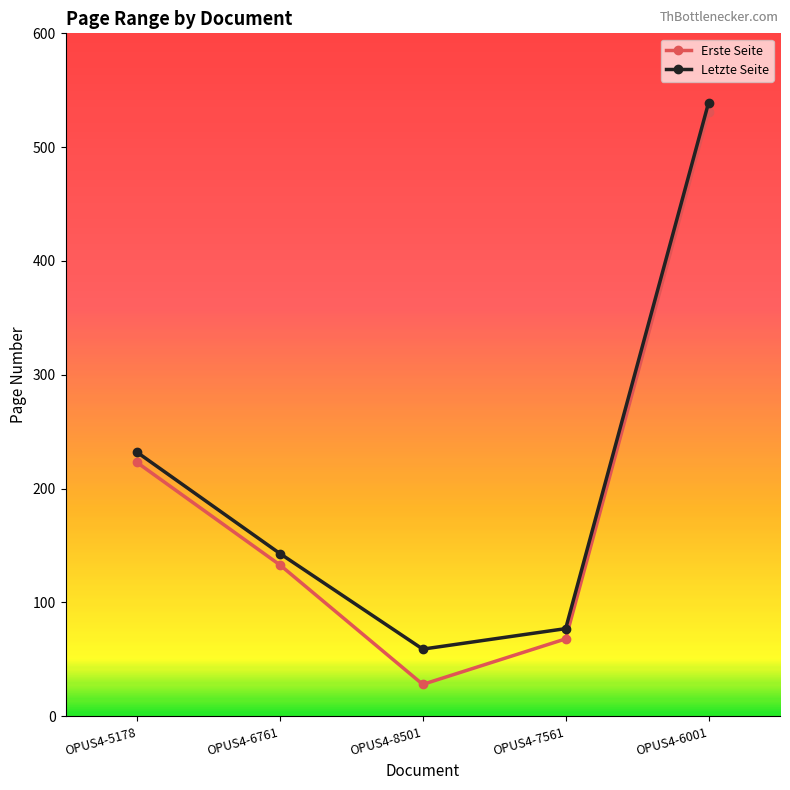

How many interior local valleys does the Erste Seite series have?

1